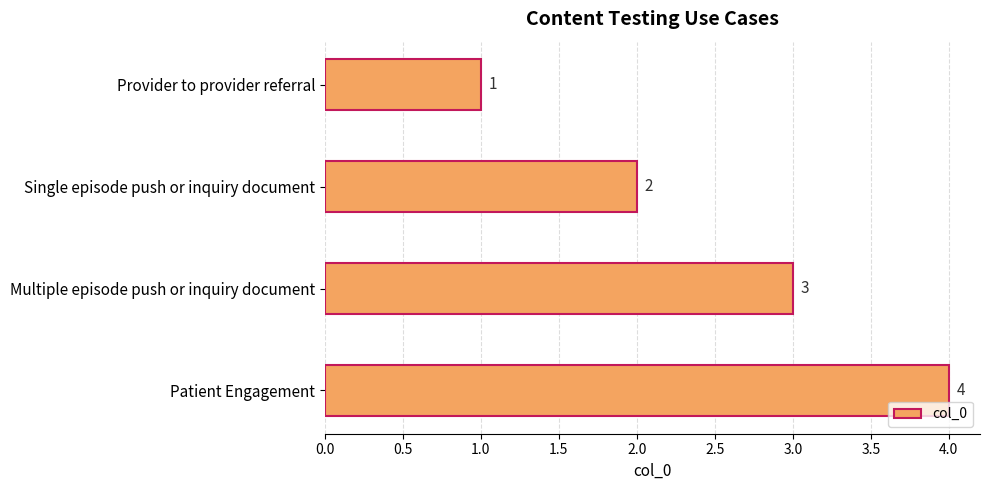

Are the bars horizontal?

Yes